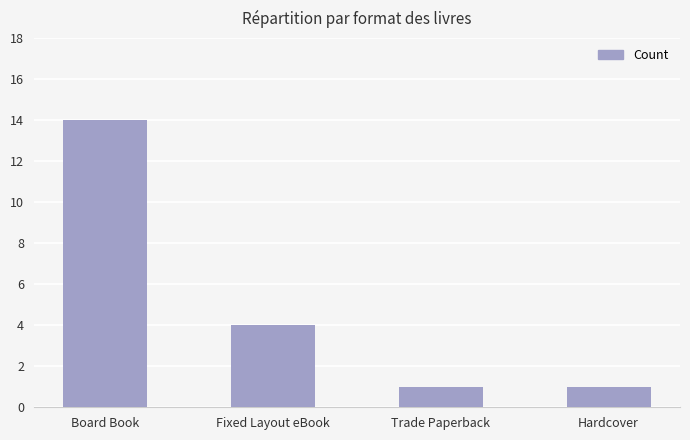

What is the change in value from Board Book to Hardcover?

-13